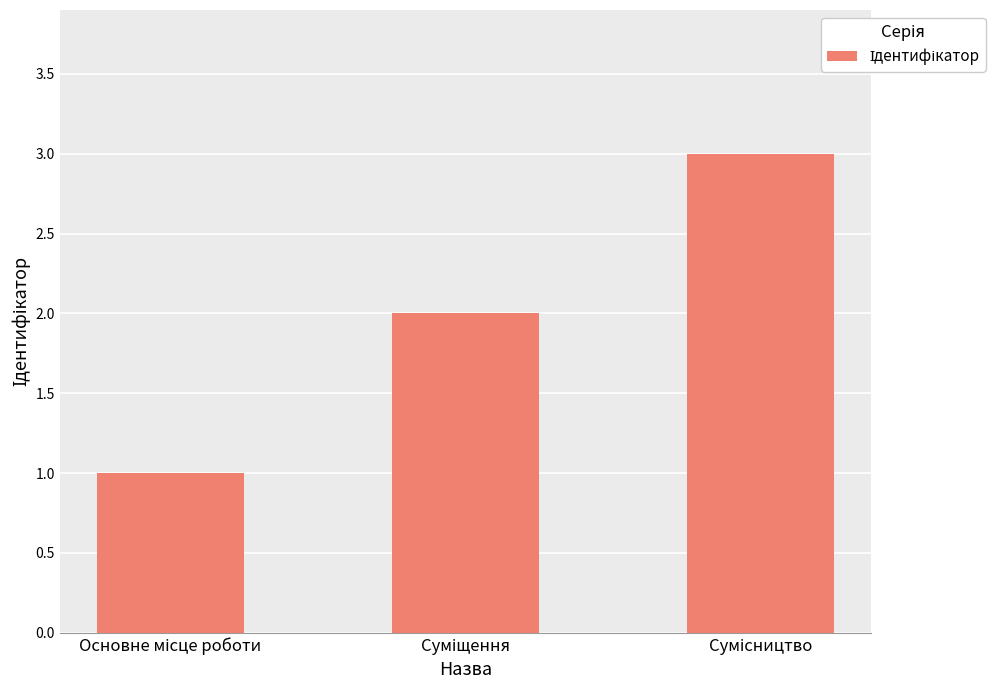

What is the greatest value displayed?

3